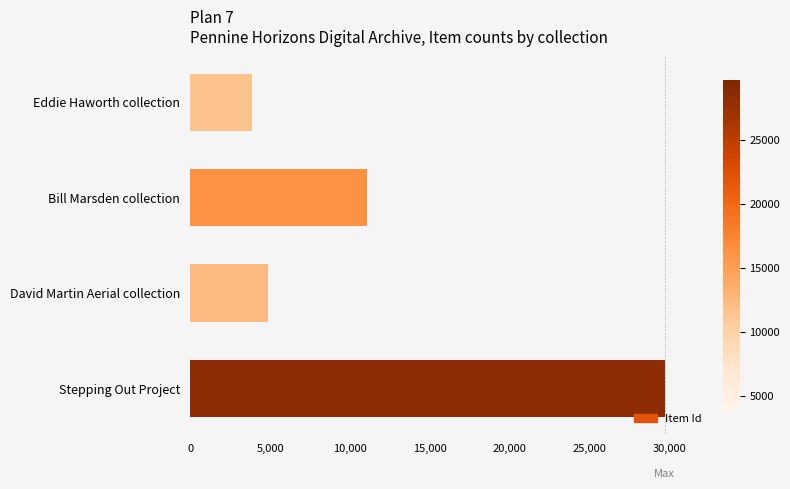

True or false: the data shows 29677 at Stepping Out Project.

True